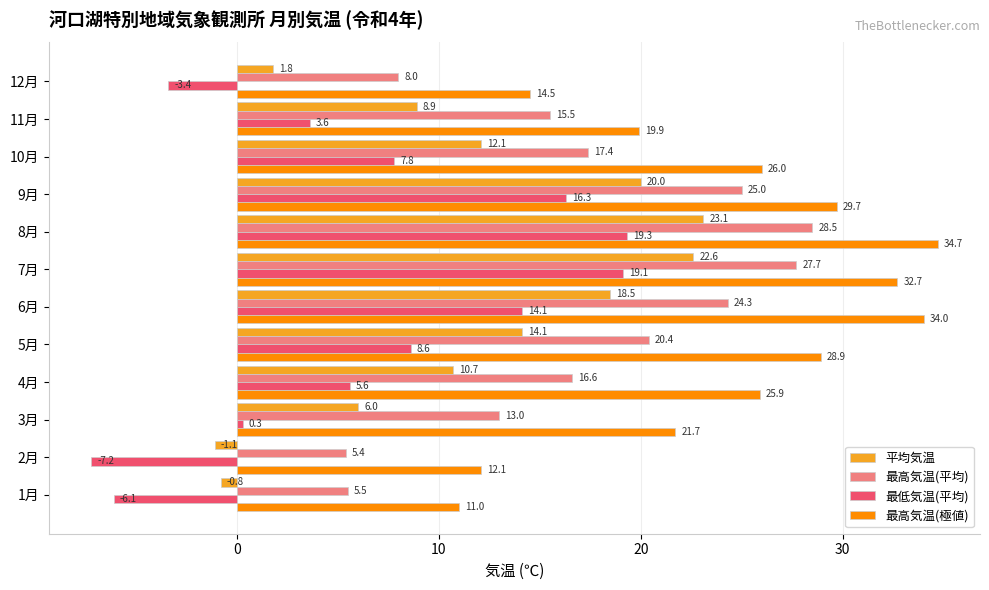

Between 4月 and 6月, which series saw the biggest shift?

最低気温(平均)